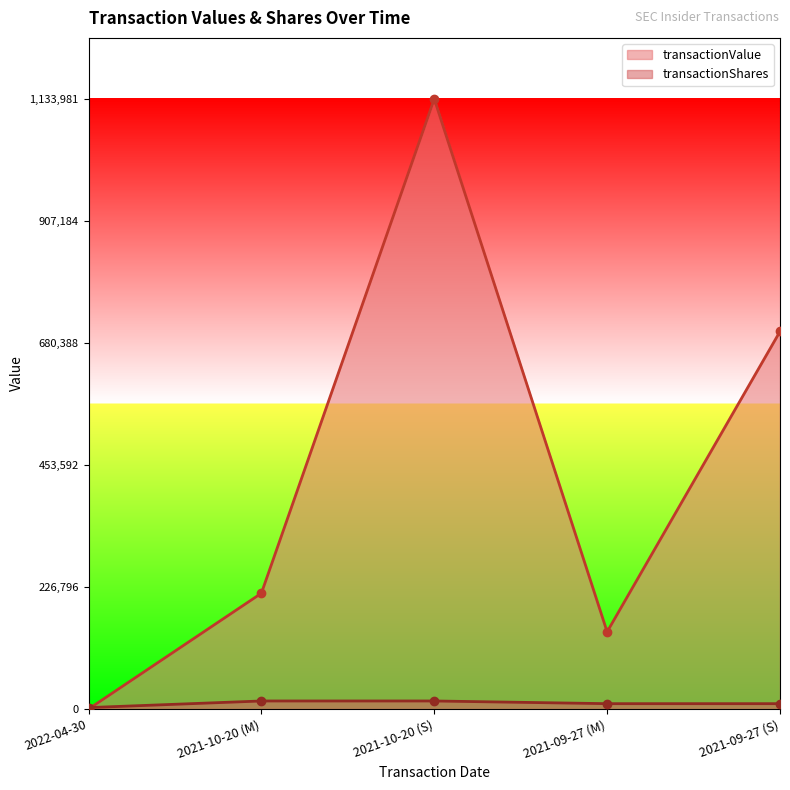

What position from the right is 2021-09-27 (M)?

2